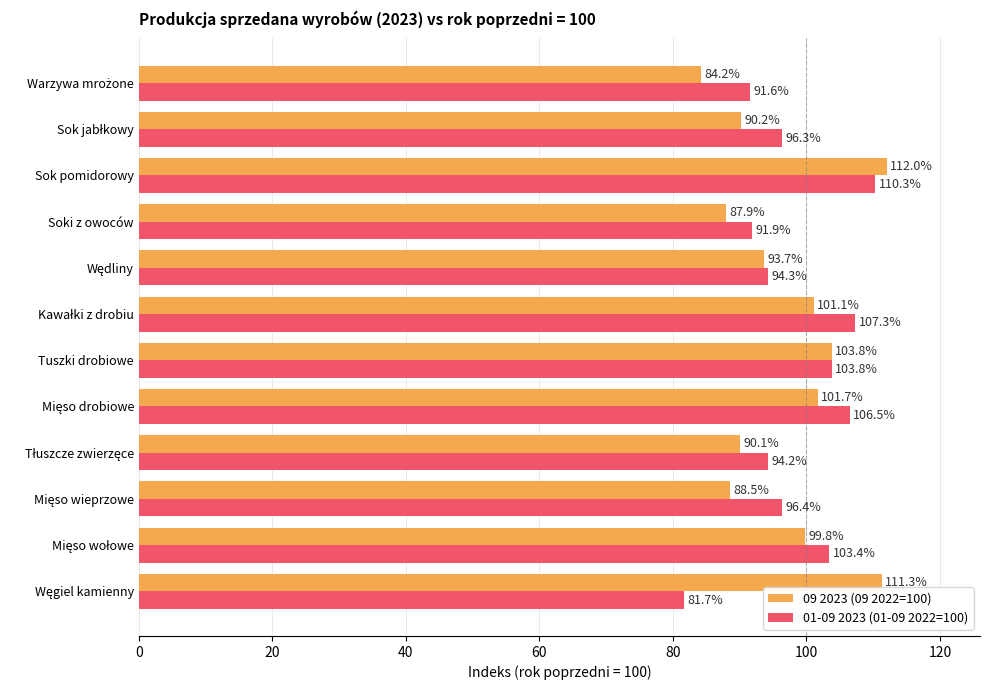

What is the average value of the 09 2023 (09 2022=100) series?

97.0